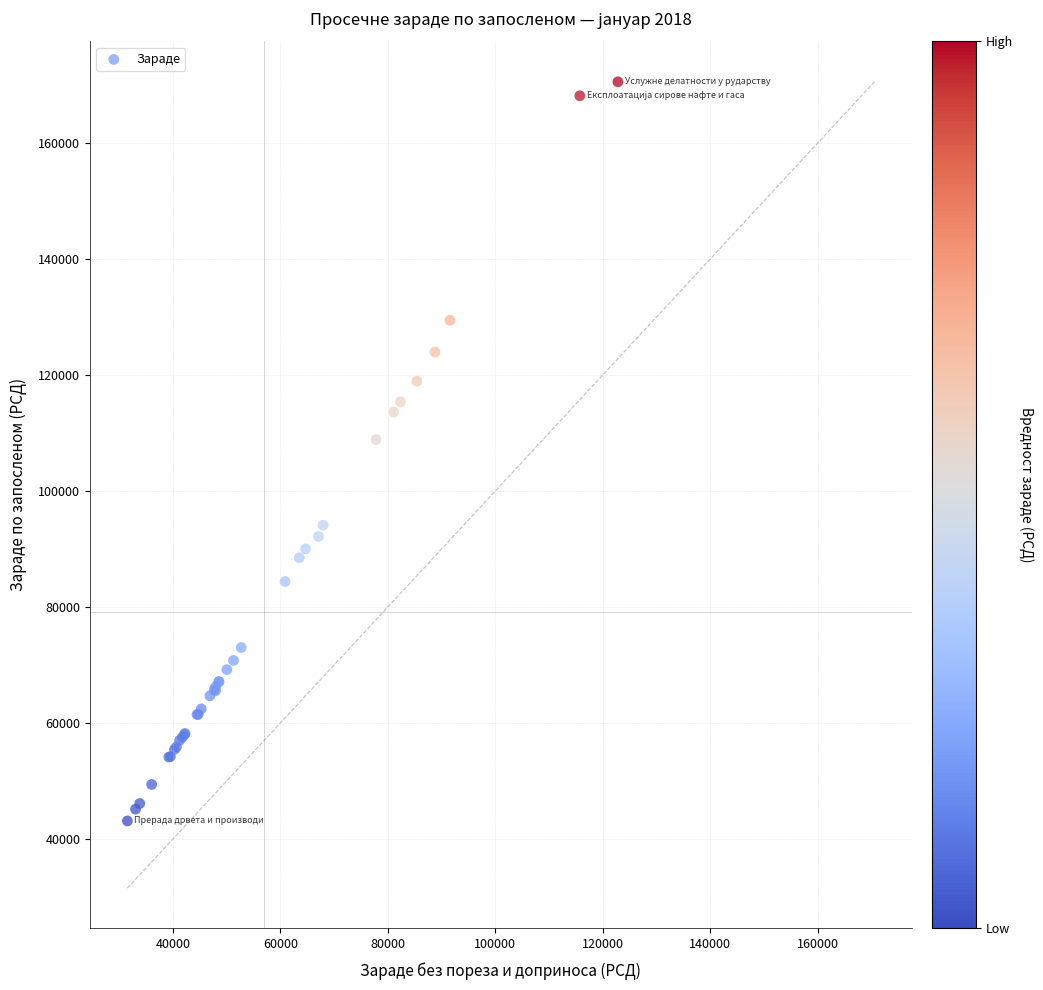

What Y value in the scatter plot is closest to 106847?

108897